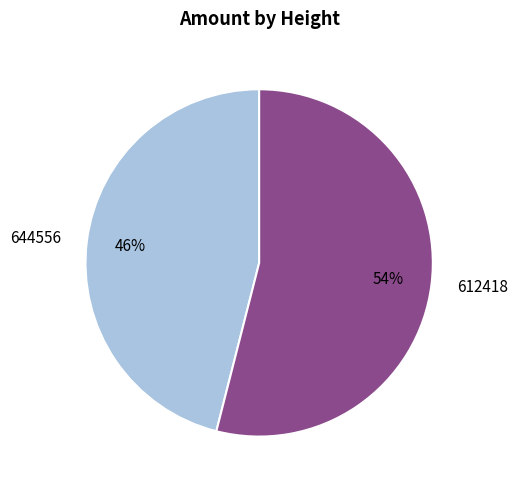

To the nearest percent, what portion does 644556 represent?

46%